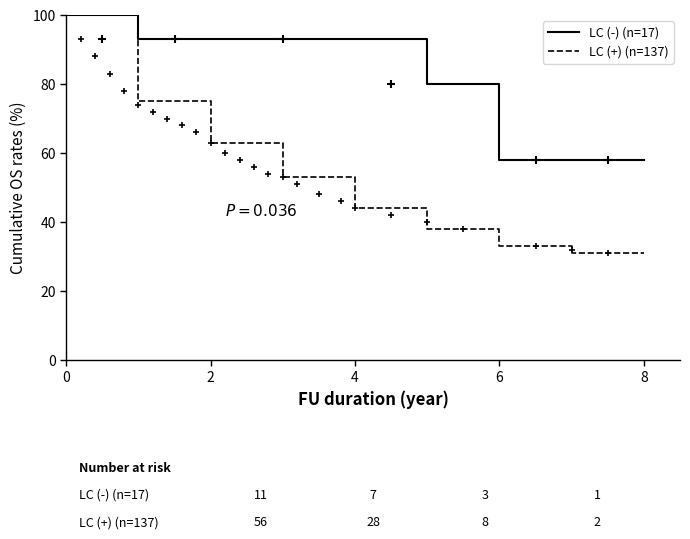

What is the lowest value of the LC (-) (n=17) series?

58